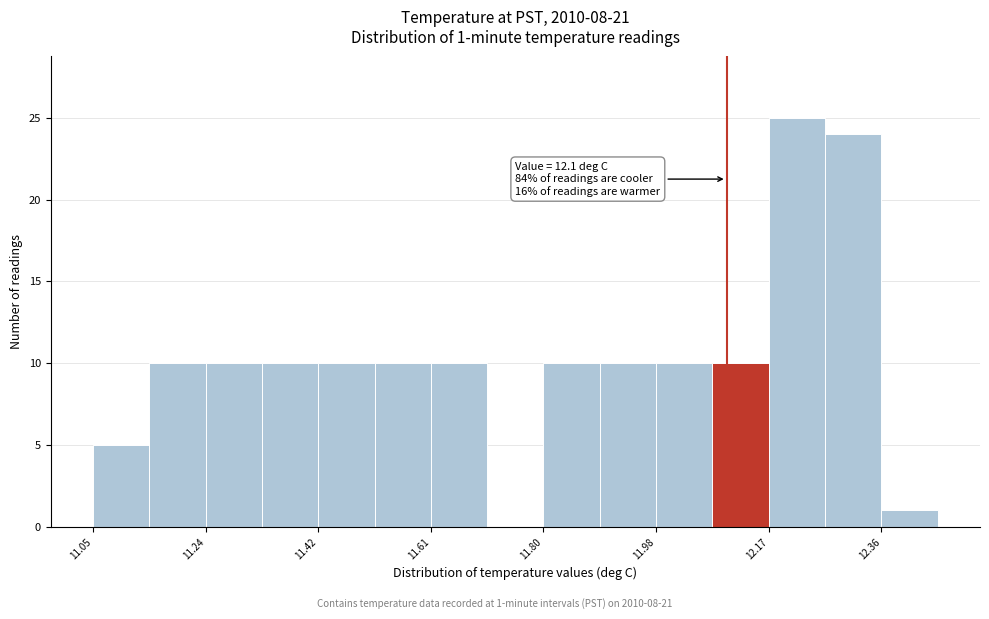

Which range on the x-axis has the tallest bar?

12.18 to 12.26